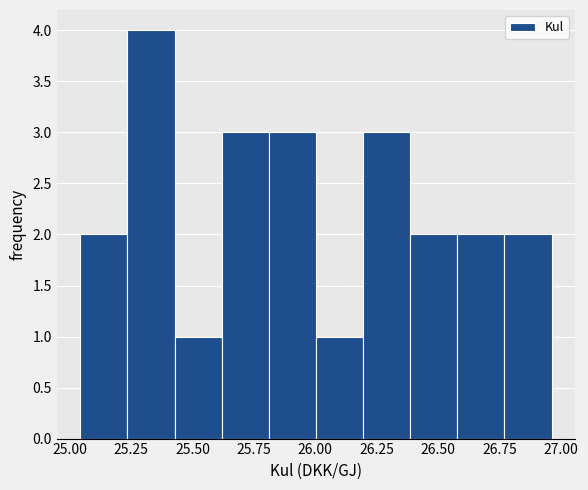

Around what value on the x-axis is the tallest bar? Give the approximate position of its centre, as read against the axis.

25.35